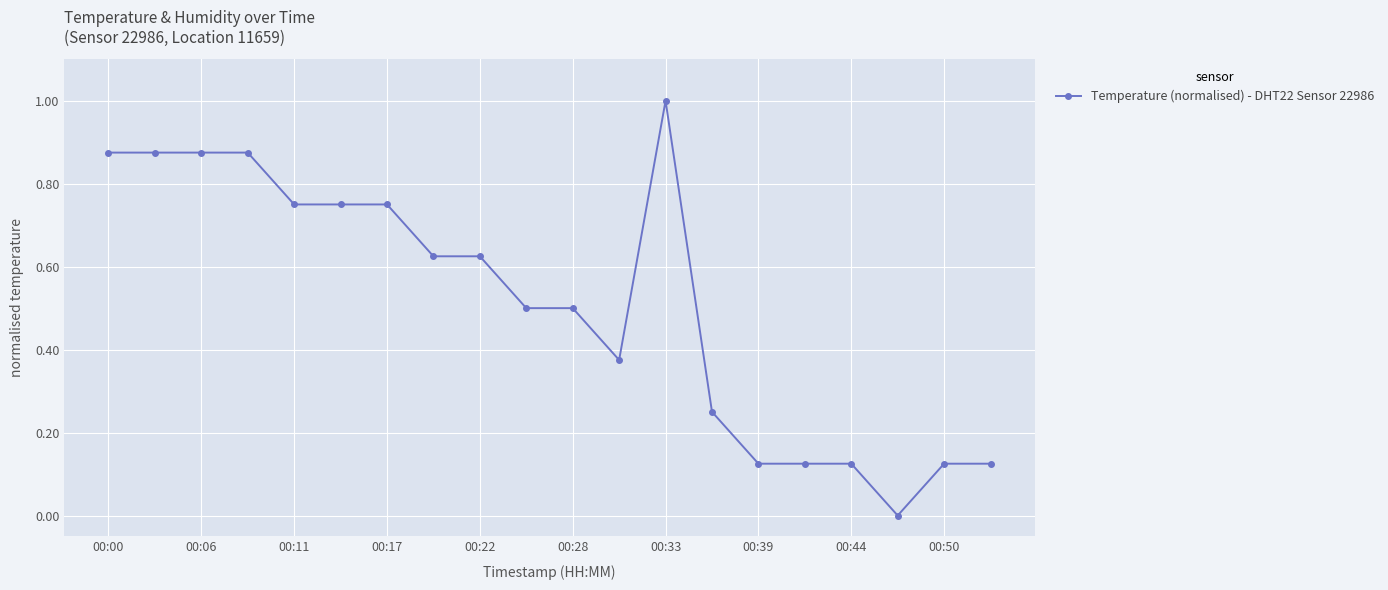

What is the greatest value displayed?

1.0